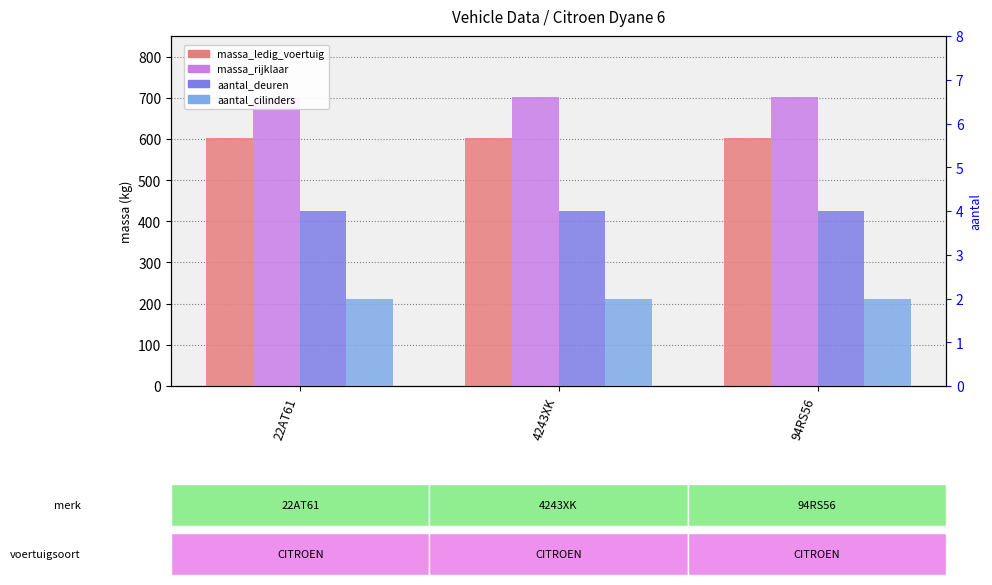

Reading right to left, what are all the values shown in this chart?

massa_ledig_voertuig: 94RS56=603	4243XK=603	22AT61=603
massa_rijklaar: 94RS56=703	4243XK=703	22AT61=703
aantal_deuren: 94RS56=4	4243XK=4	22AT61=4
aantal_cilinders: 94RS56=2	4243XK=2	22AT61=2